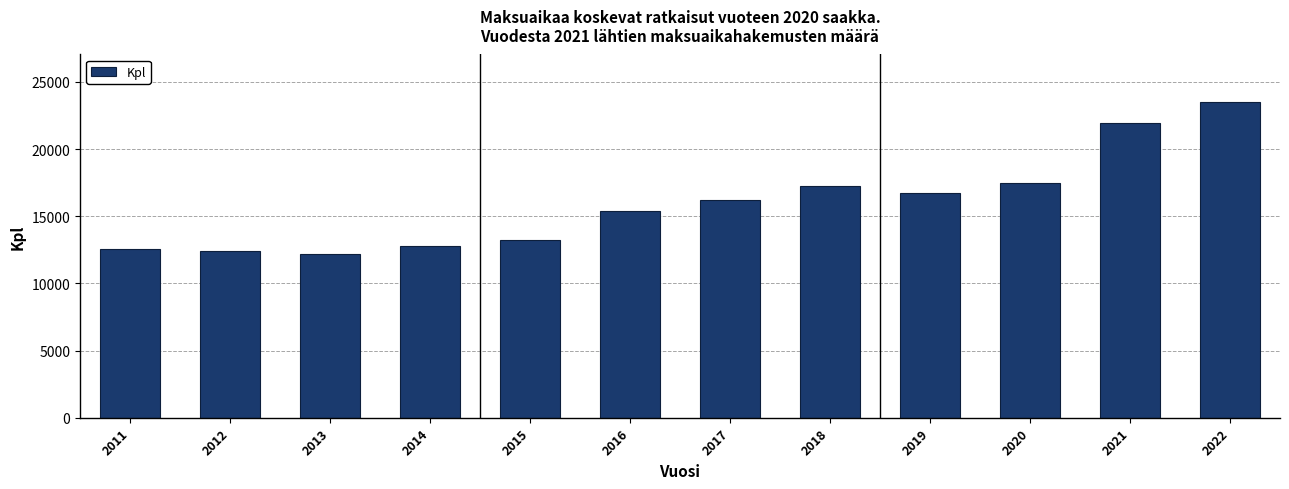

Which label corresponds to the largest value in the chart?

2022